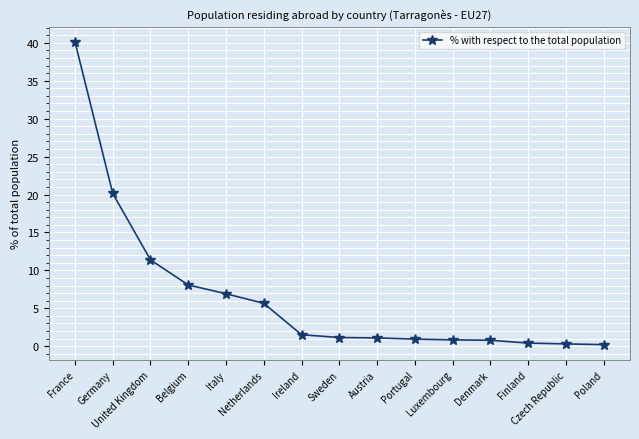

What is the maximum value shown in the chart?

40.1